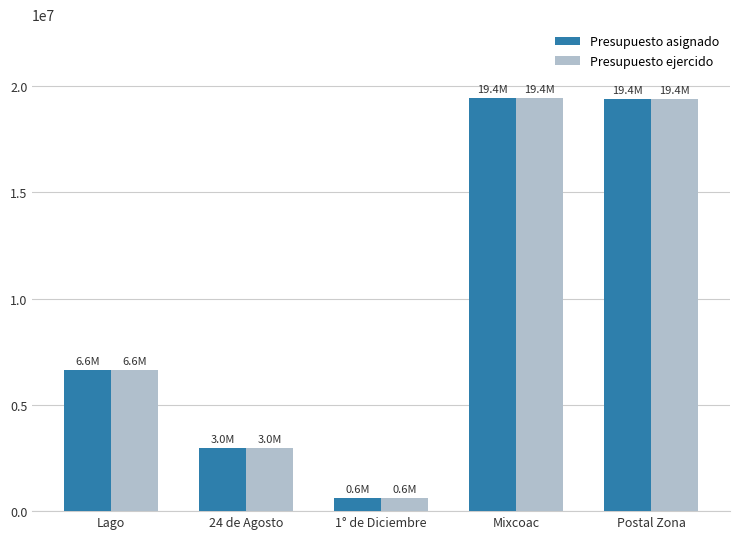

Where is Presupuesto ejercido nearest to the value 10015442?

Lago